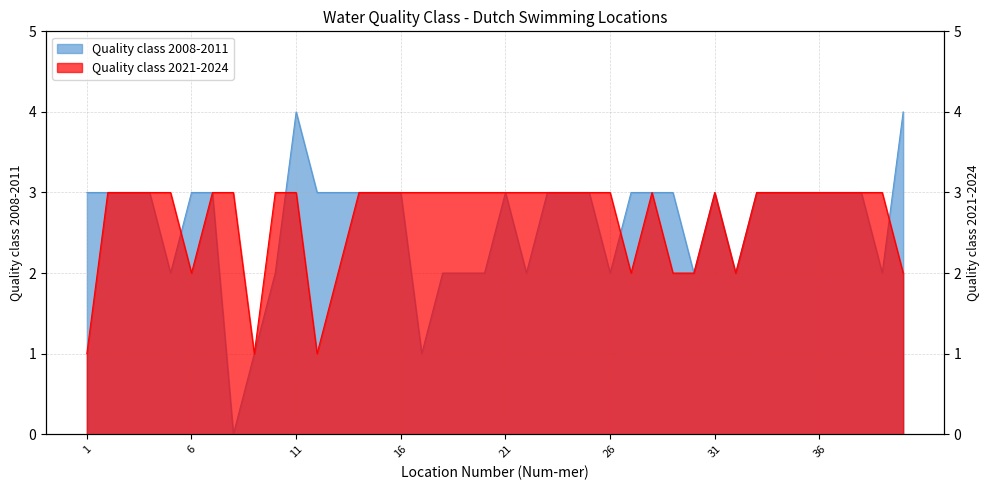

How many data points does each series have?

40